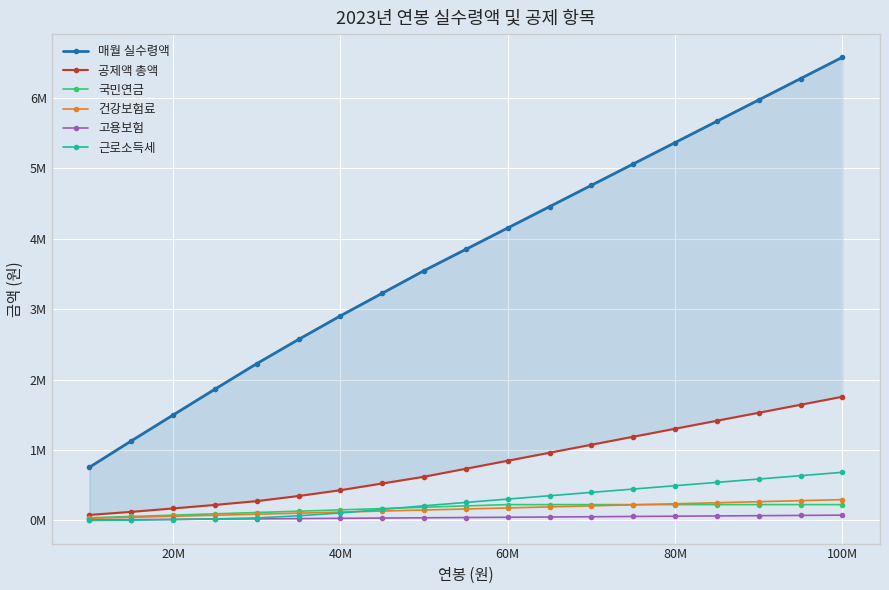

True or false: 근로소득세 and 국민연금 cross at least once.

True